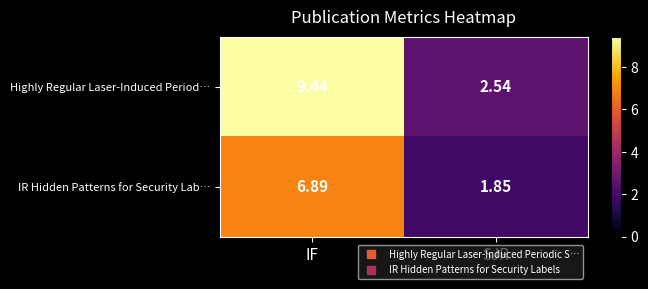

Is the value of IR Hidden Patterns for Security Lab… at IF greater than the value of Highly Regular Laser-Induced Period… at SJR?

Yes